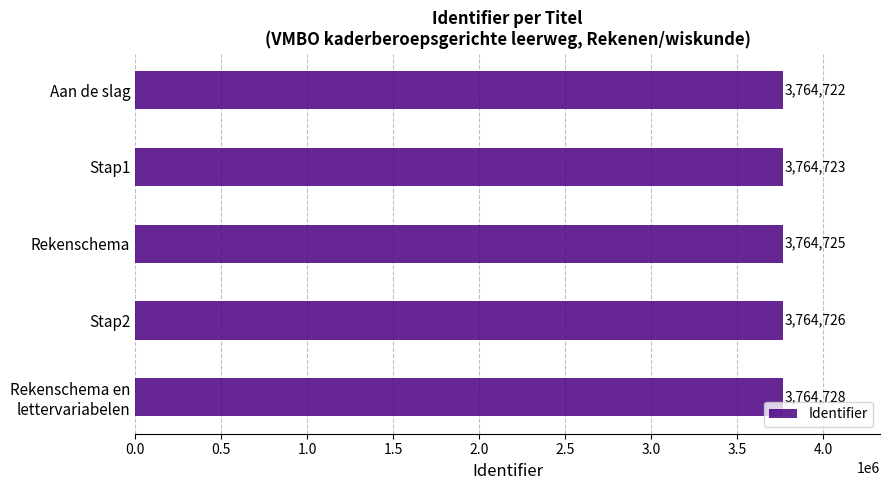

Rank the categories by value from highest to lowest.

Rekenschema en
lettervariabelen, Stap2, Rekenschema, Stap1, Aan de slag